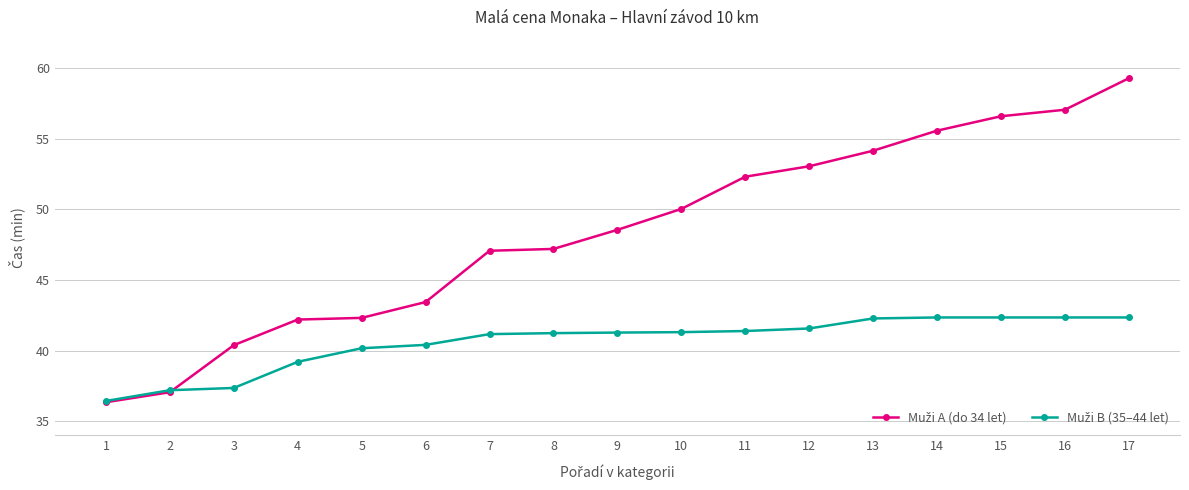

What is the total value across all series at 15?

98.9